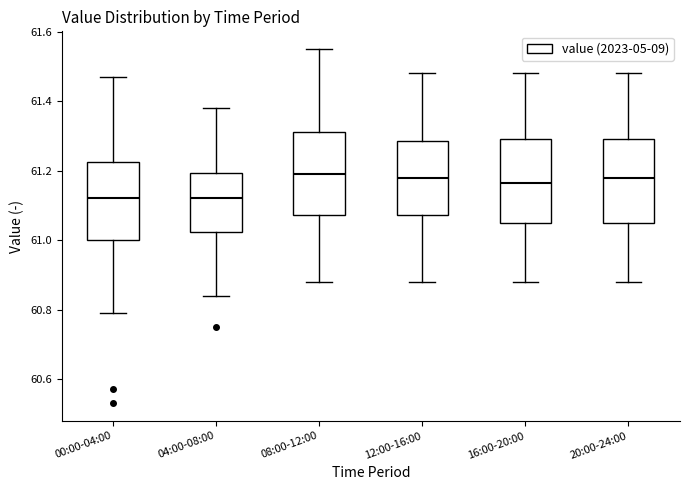

Reading left to right, transcribe this box plot: for each box, give where its median line is, the range the box spans, and where its two whiskers end, as read against the y-axis. The values are not printed on the chart, so give them approximately, as read against the axis.

00:00-04:00: median 61.12, box 61.00 to 61.22, whiskers 60.80 to 61.48
04:00-08:00: median 61.12, box 61.02 to 61.20, whiskers 60.84 to 61.38
08:00-12:00: median 61.20, box 61.08 to 61.32, whiskers 60.88 to 61.56
12:00-16:00: median 61.18, box 61.08 to 61.28, whiskers 60.88 to 61.48
16:00-20:00: median 61.16, box 61.06 to 61.30, whiskers 60.88 to 61.48
20:00-24:00: median 61.18, box 61.06 to 61.30, whiskers 60.88 to 61.48